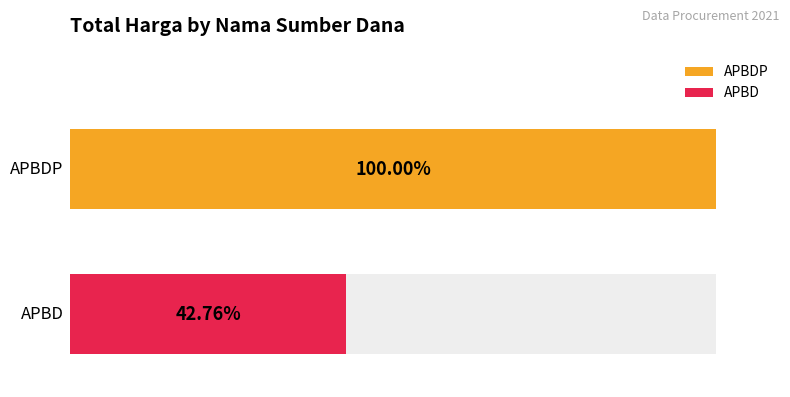

What is the average value?

304058624